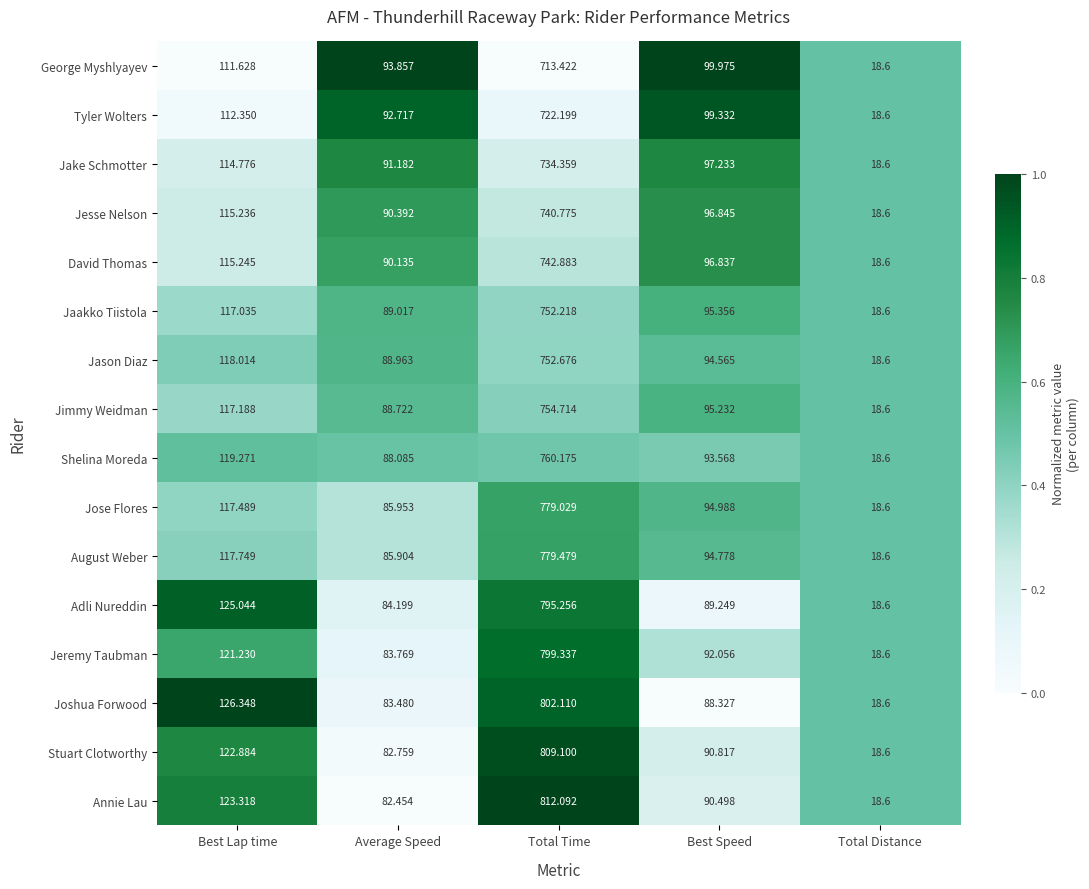

Where does the George Myshlyayev series first go above 99?

Best Lap time